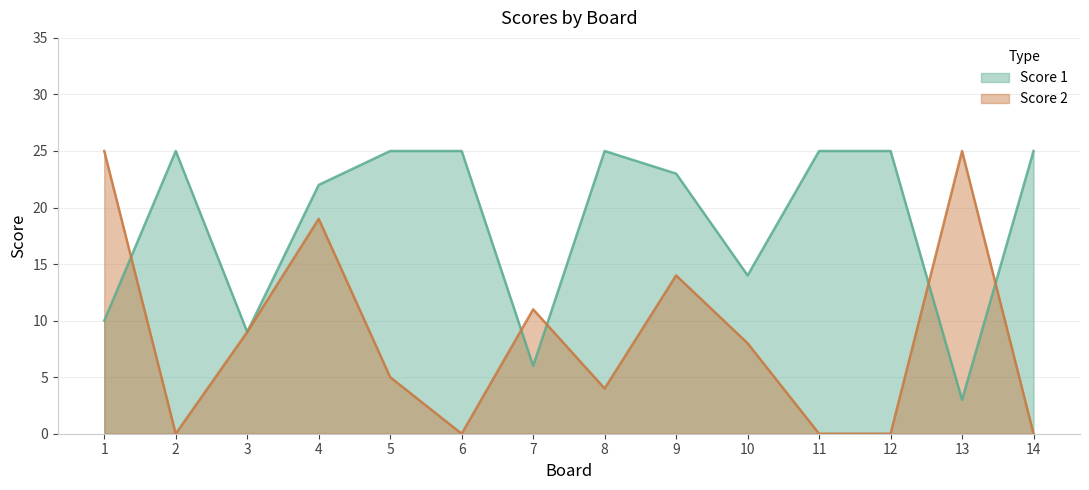

What is the difference between the Score 2 values at 10 and 4?

11